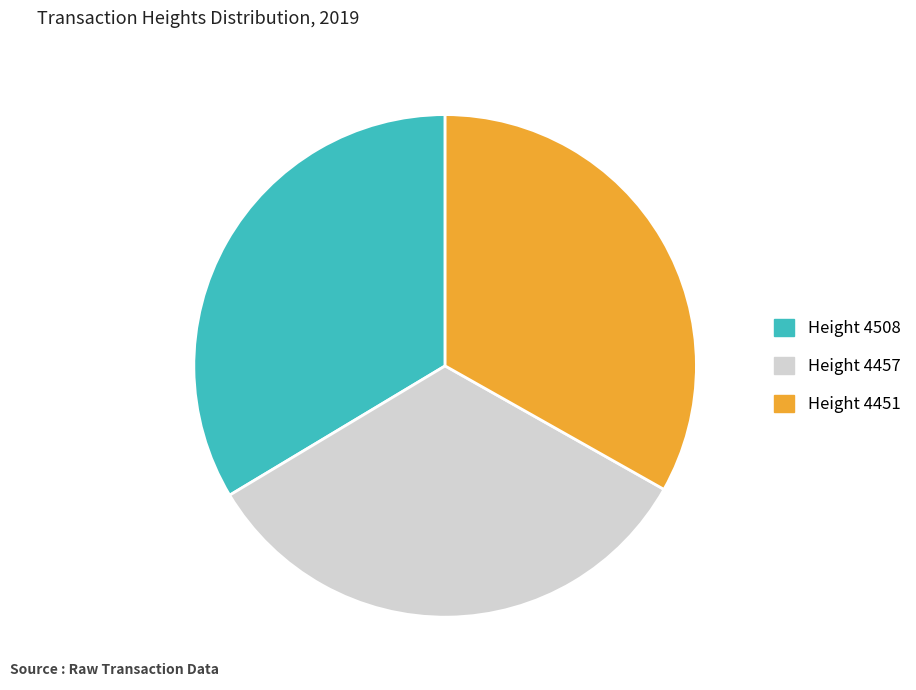

Is there a majority slice in this chart?

No